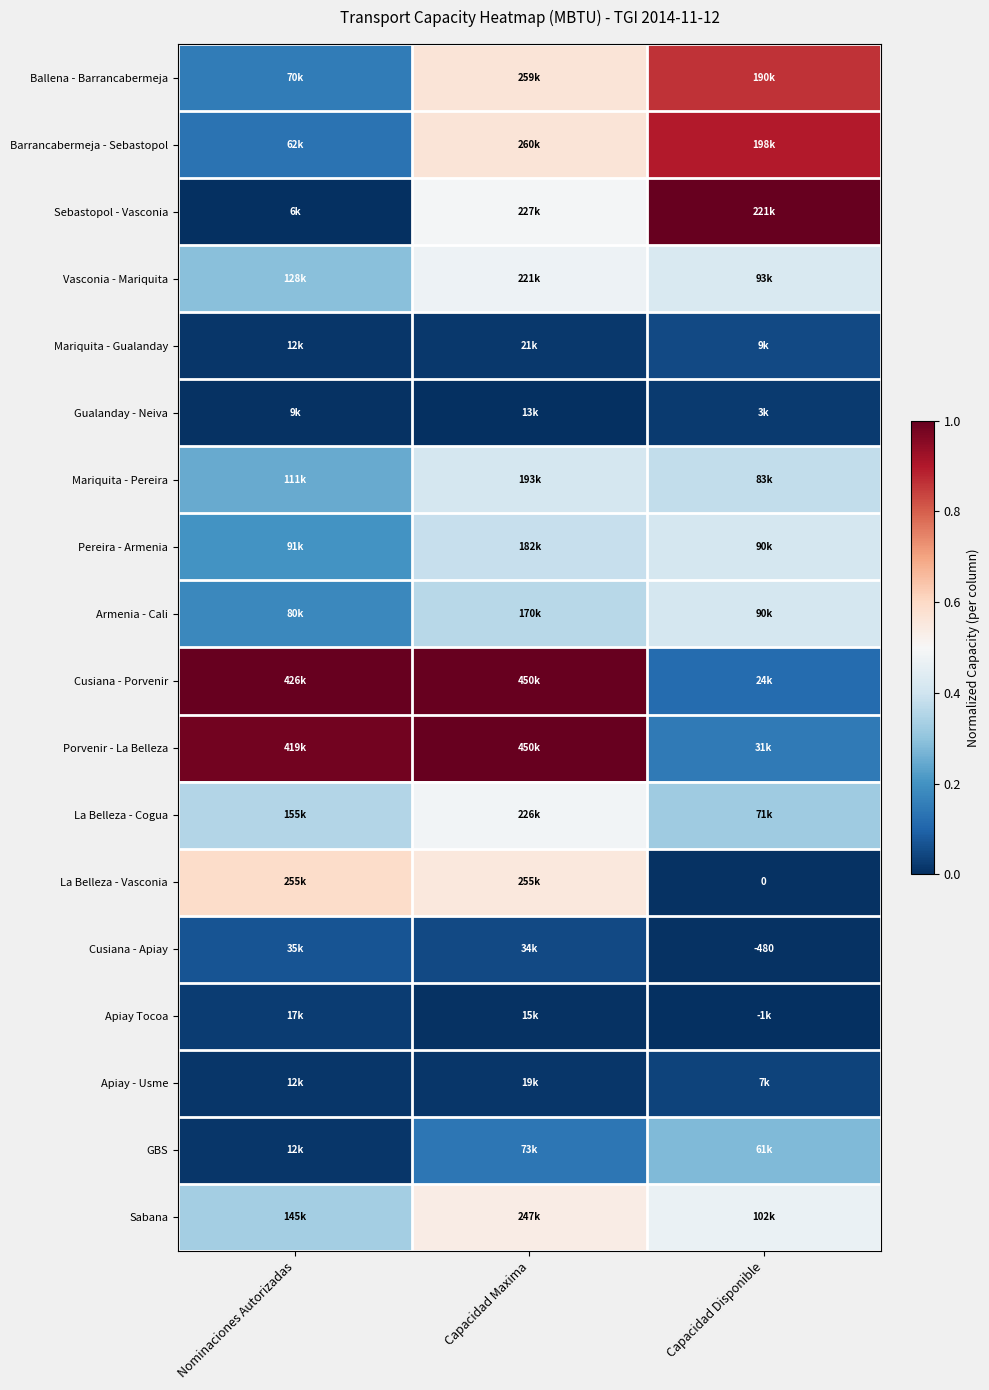

Which category has the highest value in the Vasconia - Mariquita series?

Capacidad Maxima